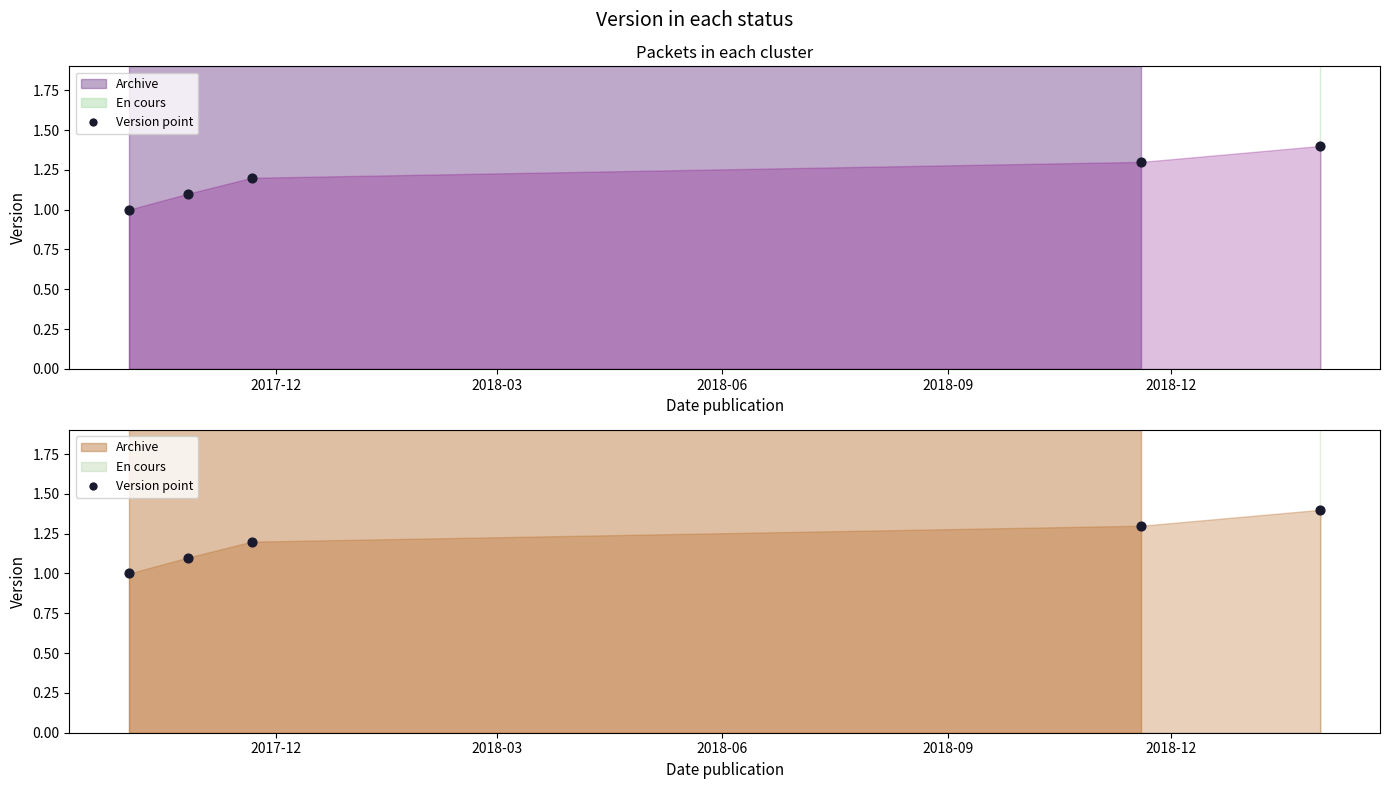

At how many categories does at least one series exceed 1?

4